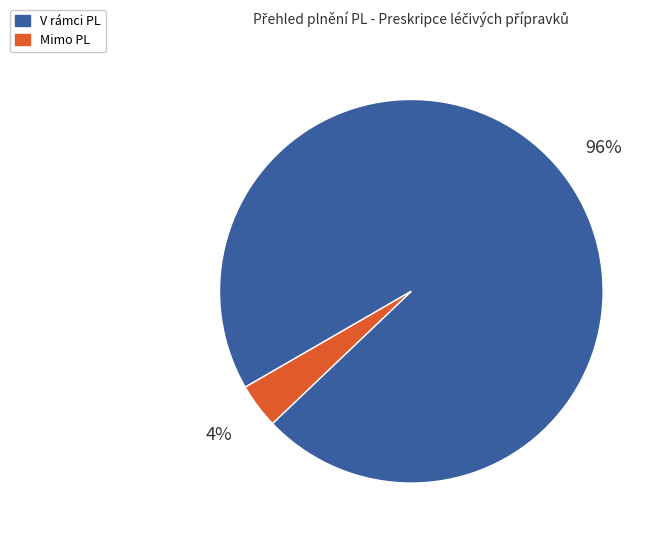

To the nearest percent, what is the average slice percentage?

50%